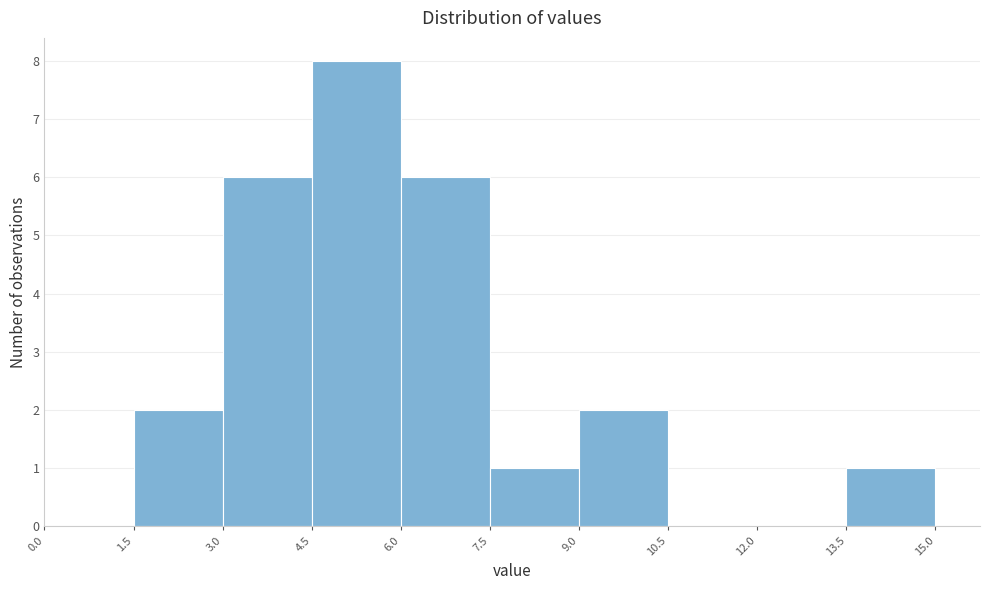

Over which range of the x-axis is the bar tallest?

4.5 to 6.0